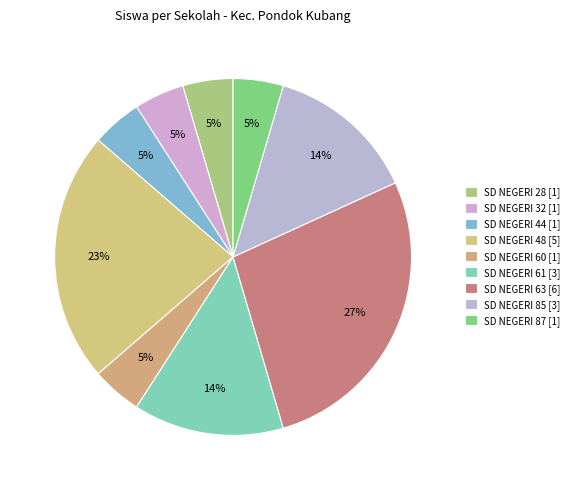

Rank the categories by value from highest to lowest.

SD NEGERI 63, SD NEGERI 48, SD NEGERI 61, SD NEGERI 85, SD NEGERI 28, SD NEGERI 32, SD NEGERI 44, SD NEGERI 60, SD NEGERI 87